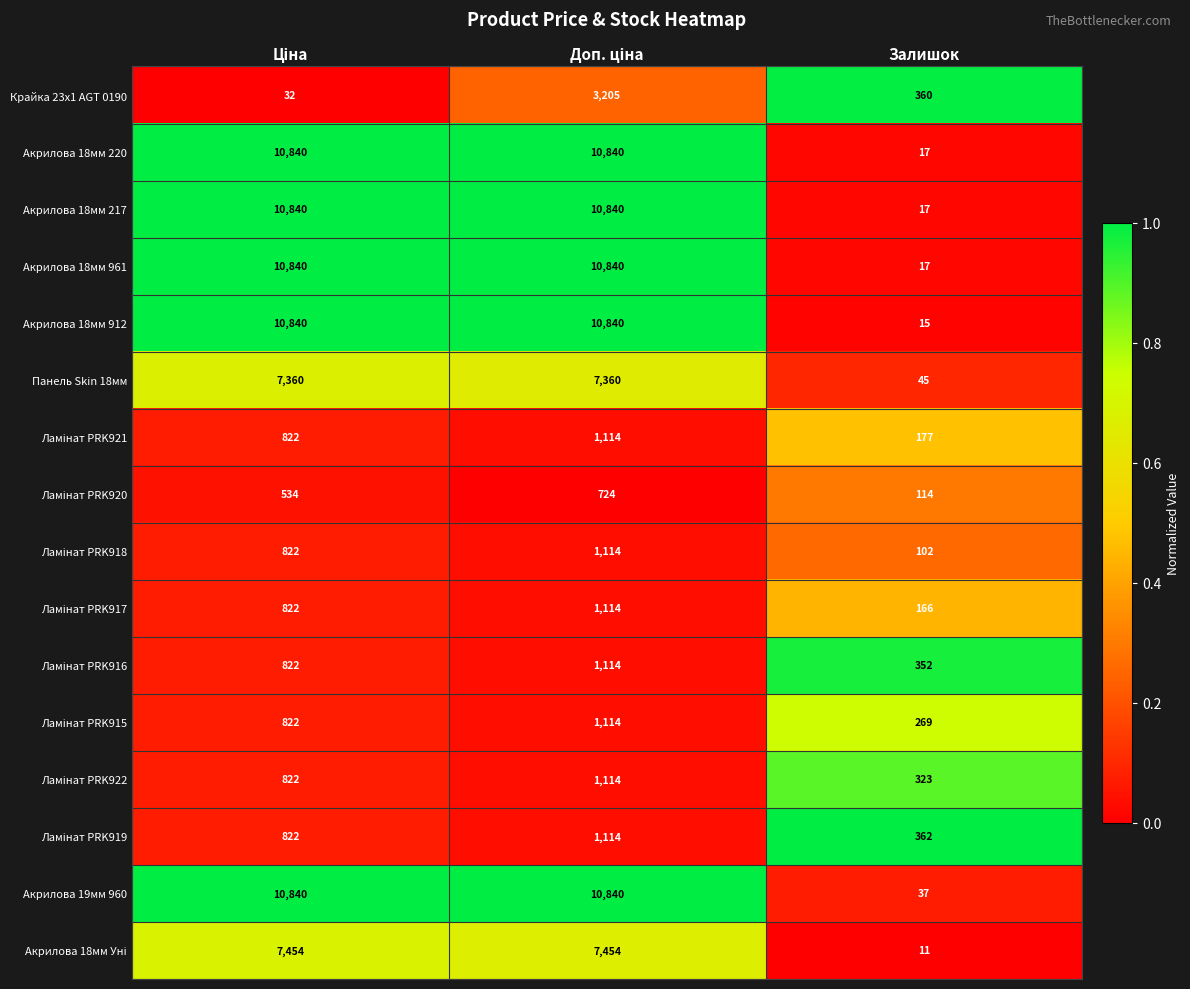

Which series has the largest range (max minus min)?

Акрилова 18мм 912